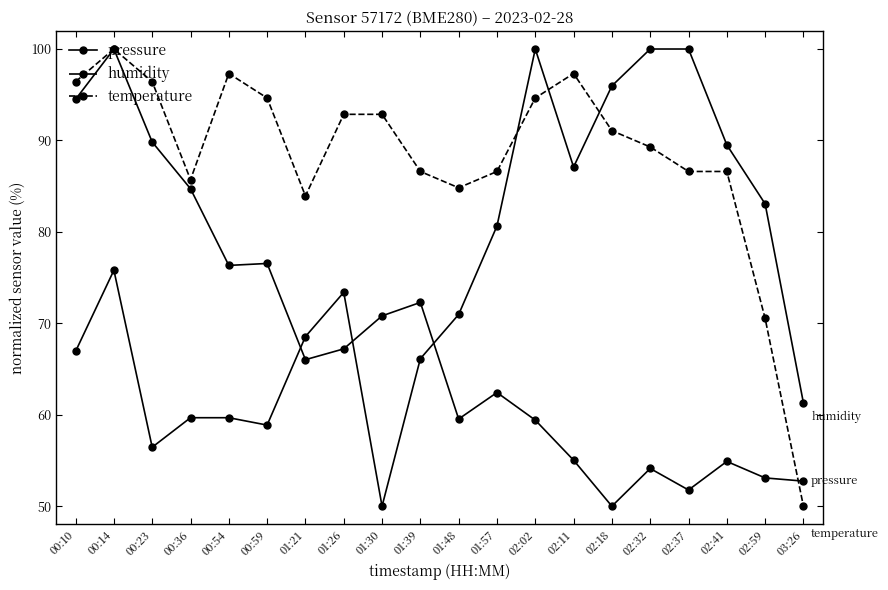

What is the sum of all pressure values?

1351.3